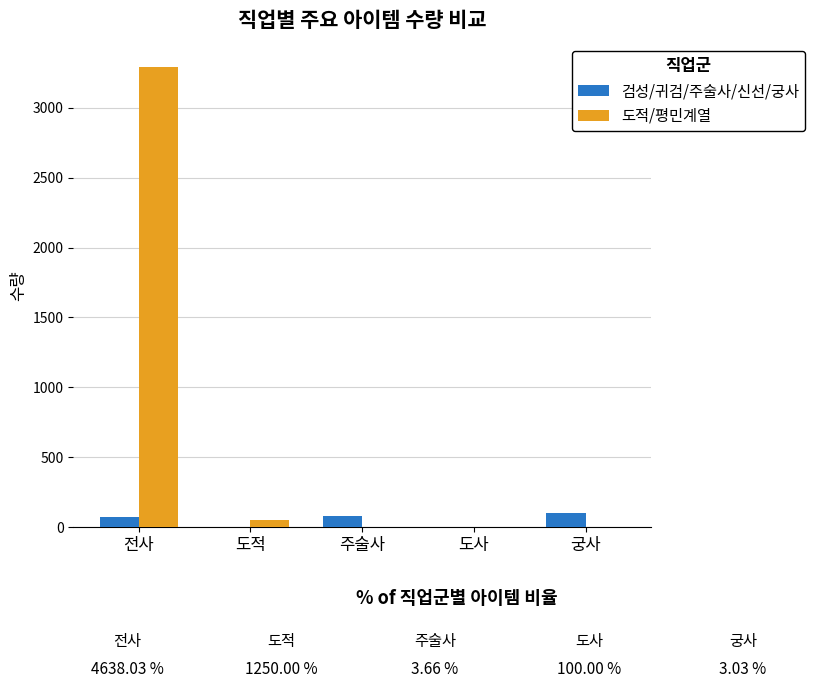

At which label is 도적/평민계열 closest to 1647?

도적